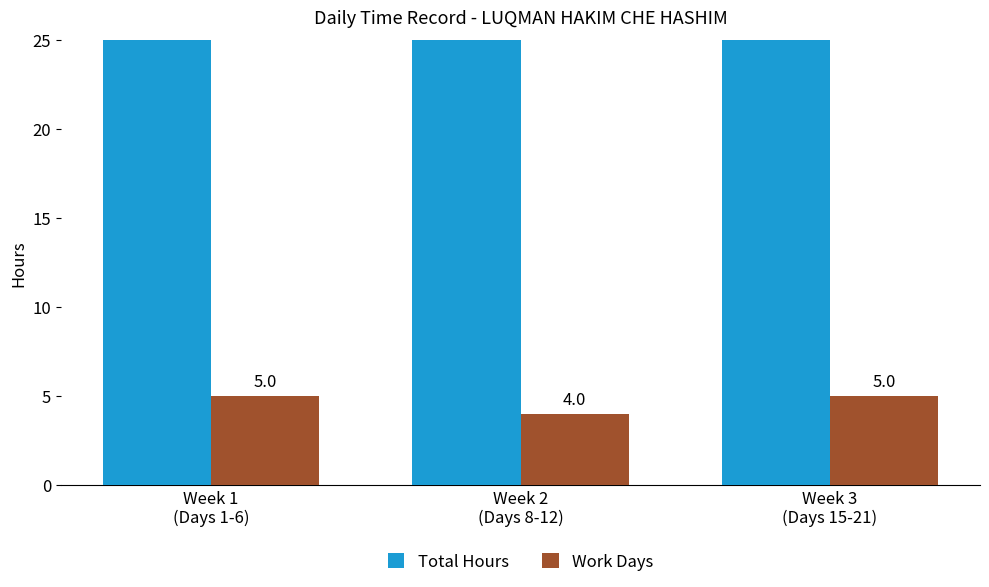

True or false: Work Days has a value of 5.0 at Week 1
(Days 1-6).

True